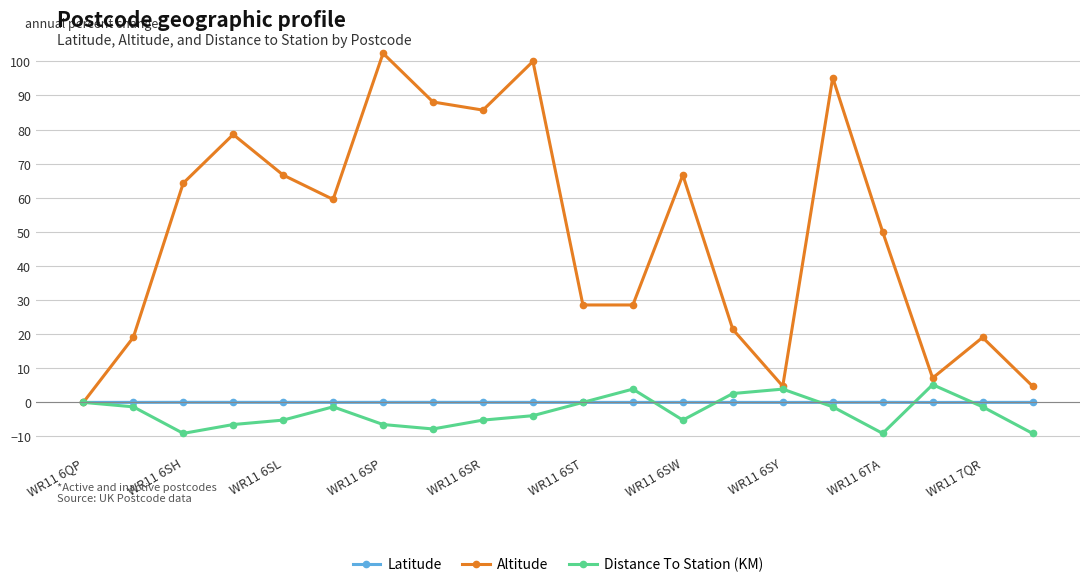

How many positive values does the Altitude series have?

19